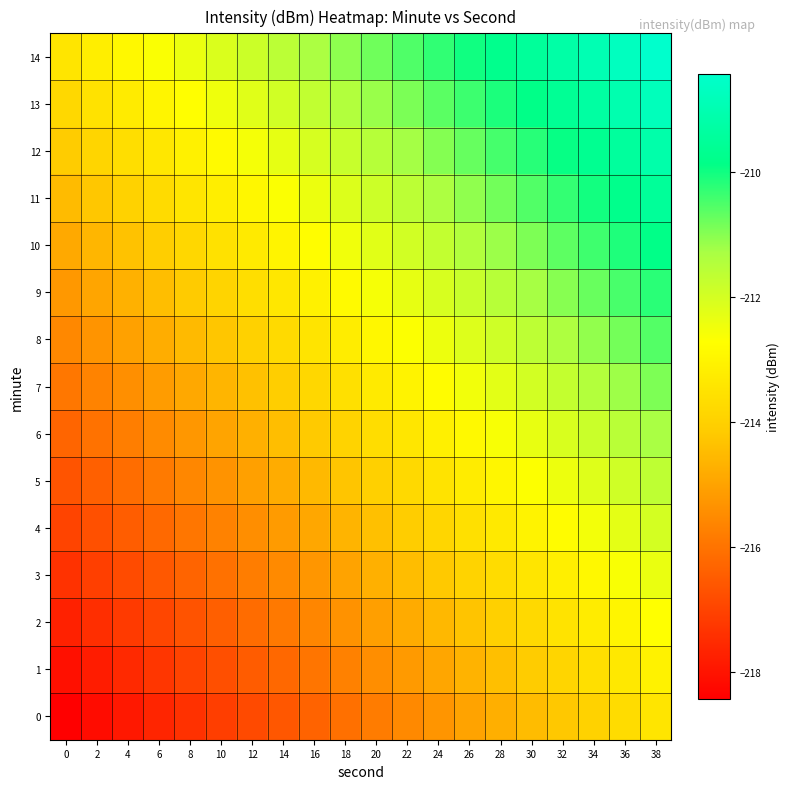

How many series are shown in this chart?

15